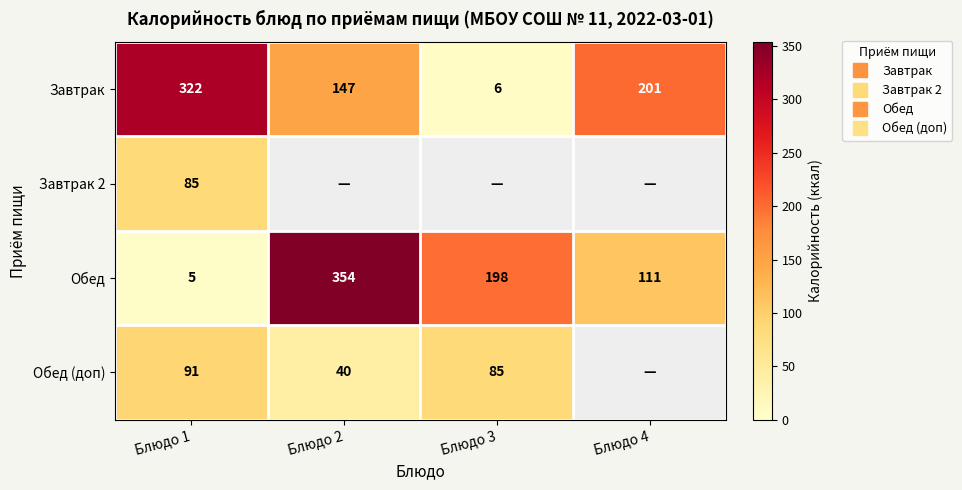

At which label is Завтрак closest to 164?

Блюдо 2